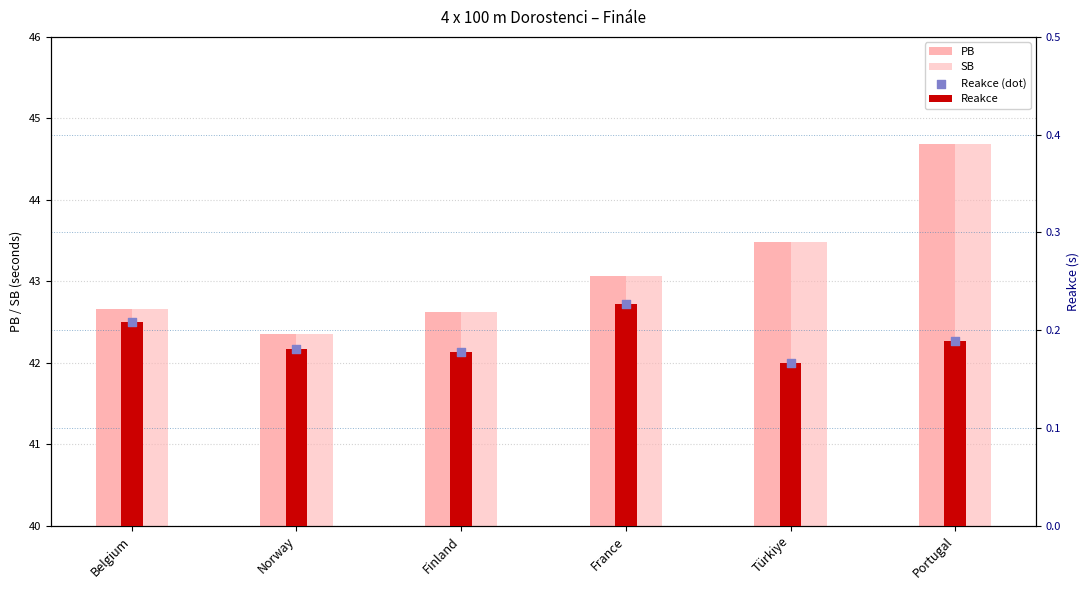

Which series contains the lowest Y value?

Reakce